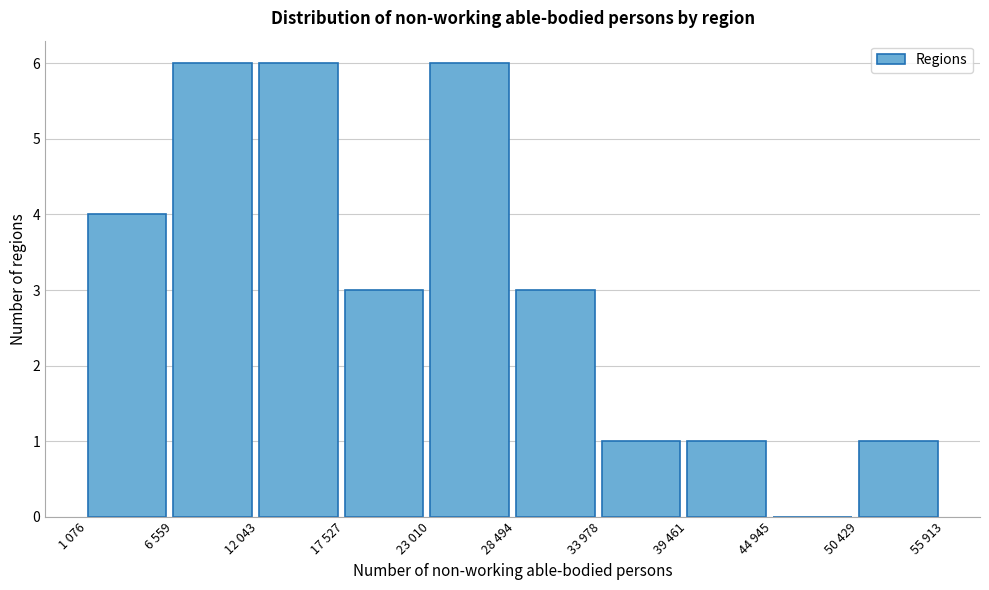

Reading left to right, transcribe all the data shown in this chart.

1 076=4	6 559=6	12 043=6	17 527=3	23 010=6	28 494=3	33 978=1	39 461=1	44 945=0	50 429=1